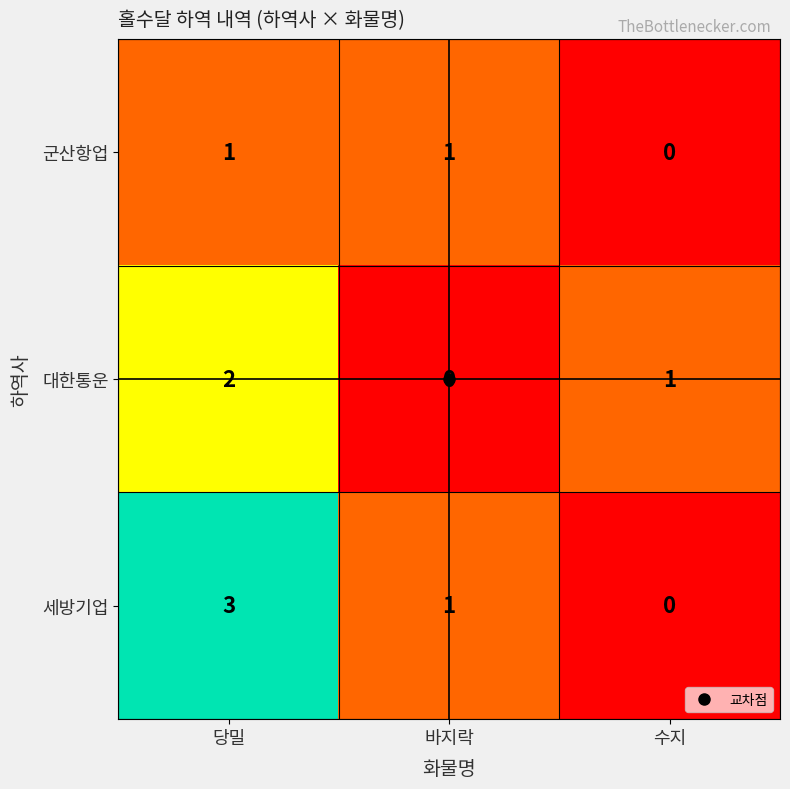

Where does the 대한통운 series first go above 1?

당밀